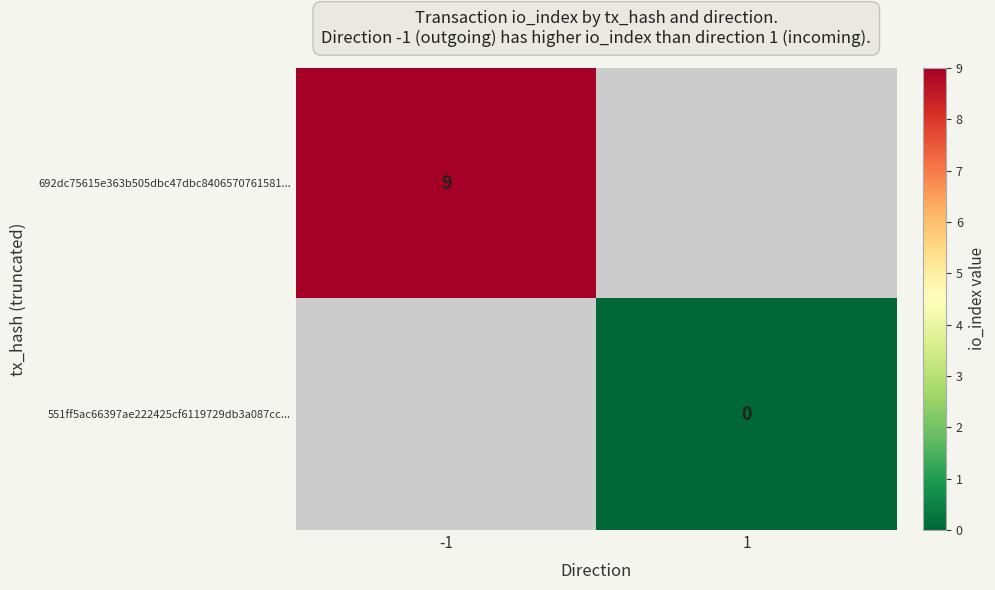

The value of 692dc75615e363b505dbc47dbc8406570761581... at -1 is 6. True or false?

False